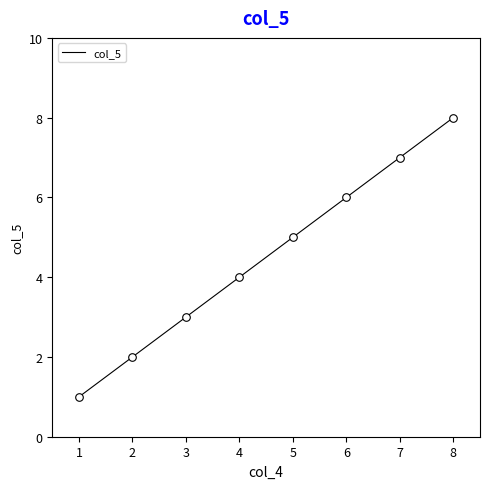

What is the change in value from 4 to 7?

+3